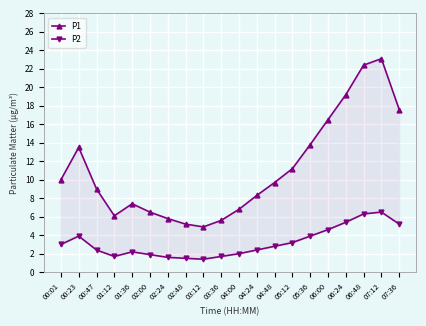

Which series has the largest total across all categories?

P1